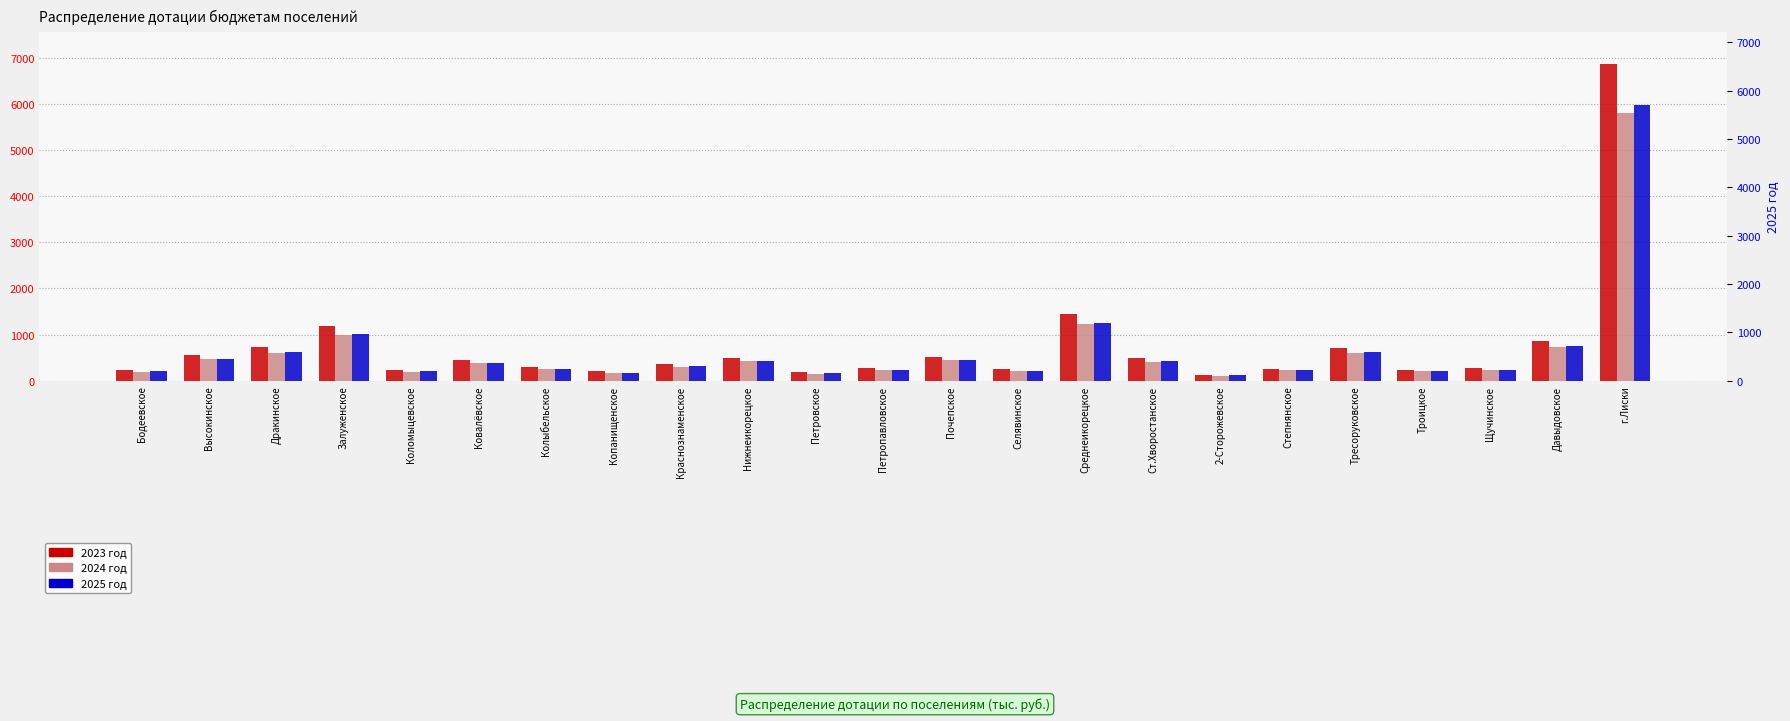

Is the value of 2023 год at Дракинское greater than the value of 2024 год at Троицкое?

Yes